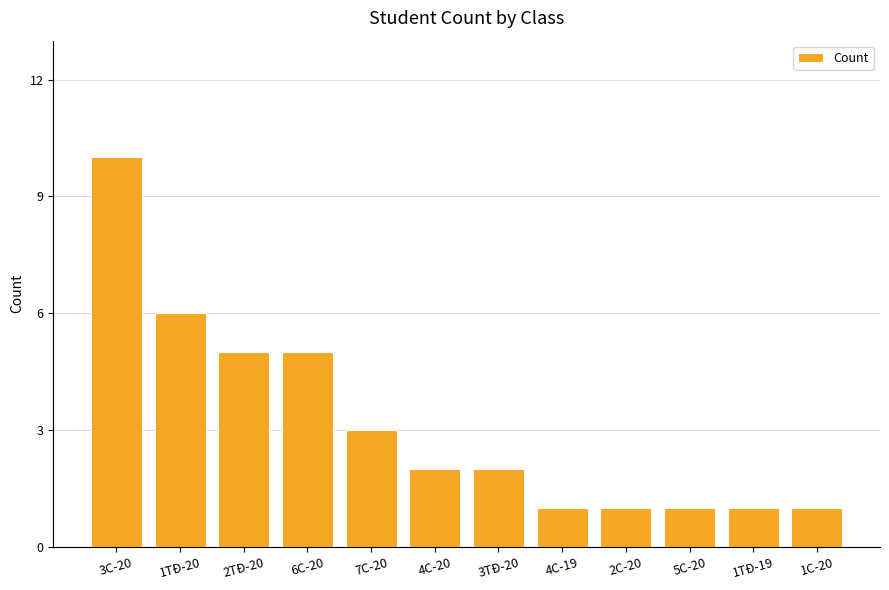

True or false: the data shows 1 at 4C-20.

False